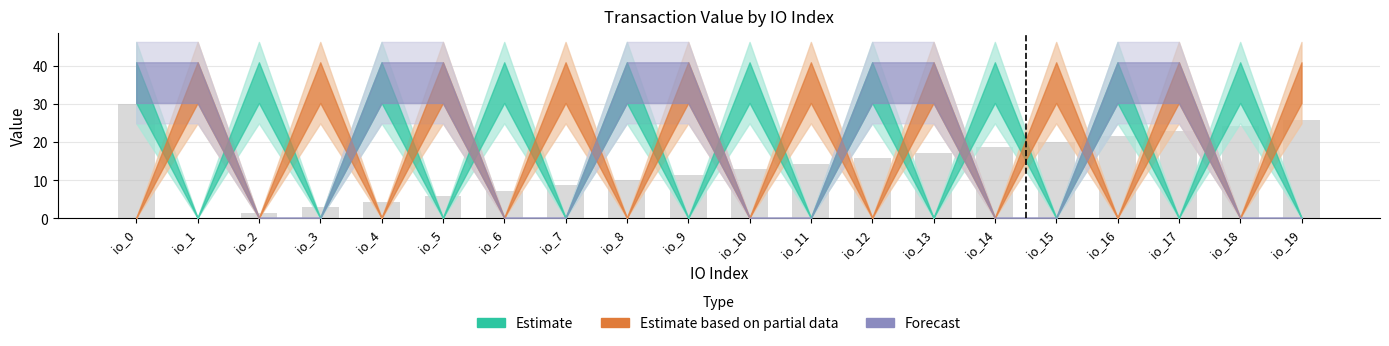

Reading left to right, list all the values displayed in this chart.

io_0=30.0	io_1=0.0	io_2=1.4	io_3=2.9	io_4=4.3	io_5=5.7	io_6=7.1	io_7=8.6	io_8=10.0	io_9=11.4	io_10=12.9	io_11=14.3	io_12=15.7	io_13=17.1	io_14=18.6	io_15=20.0	io_16=21.4	io_17=22.9	io_18=24.3	io_19=25.7